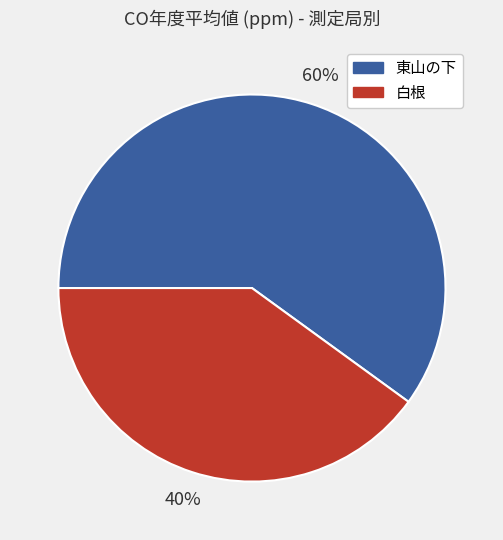

What is the majority slice?

東山の下